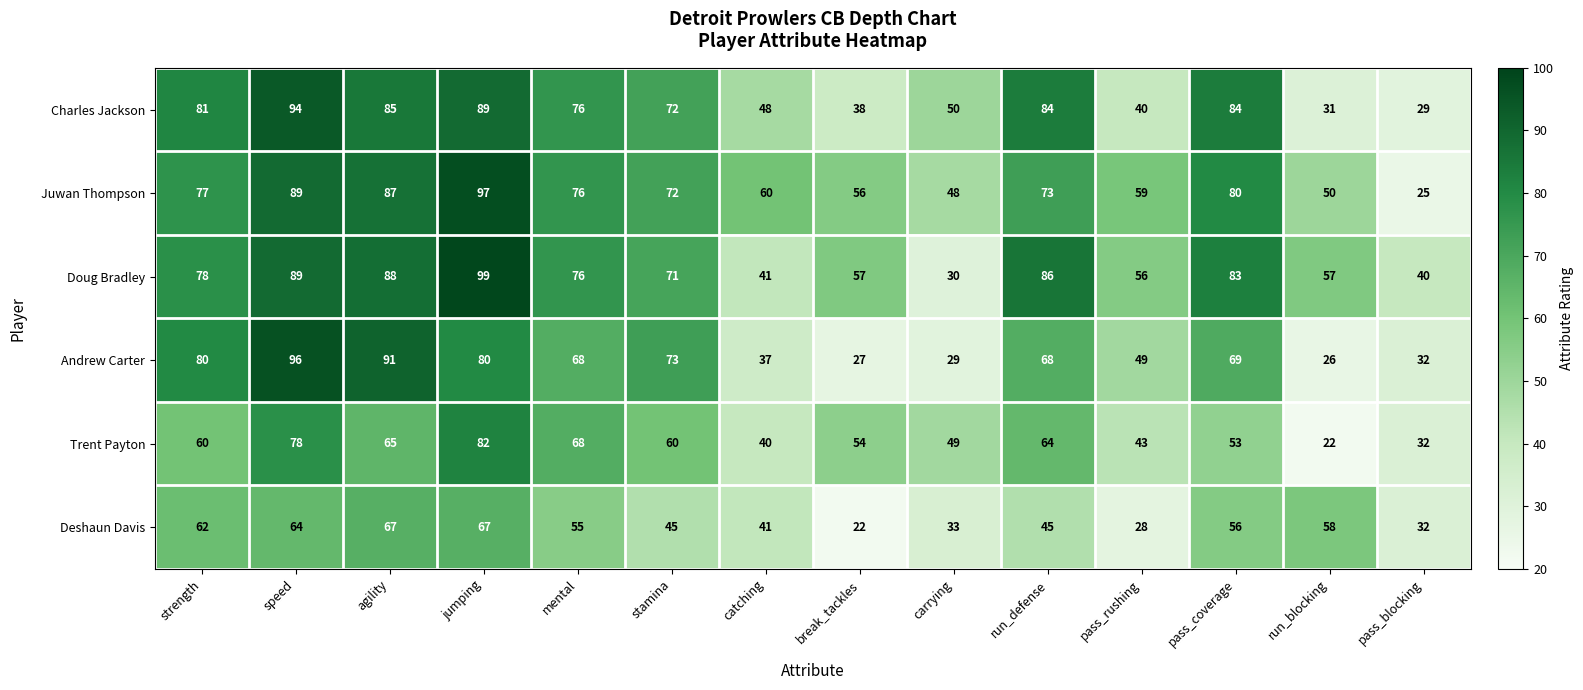

At which label does Andrew Carter reach its minimum?

run_blocking